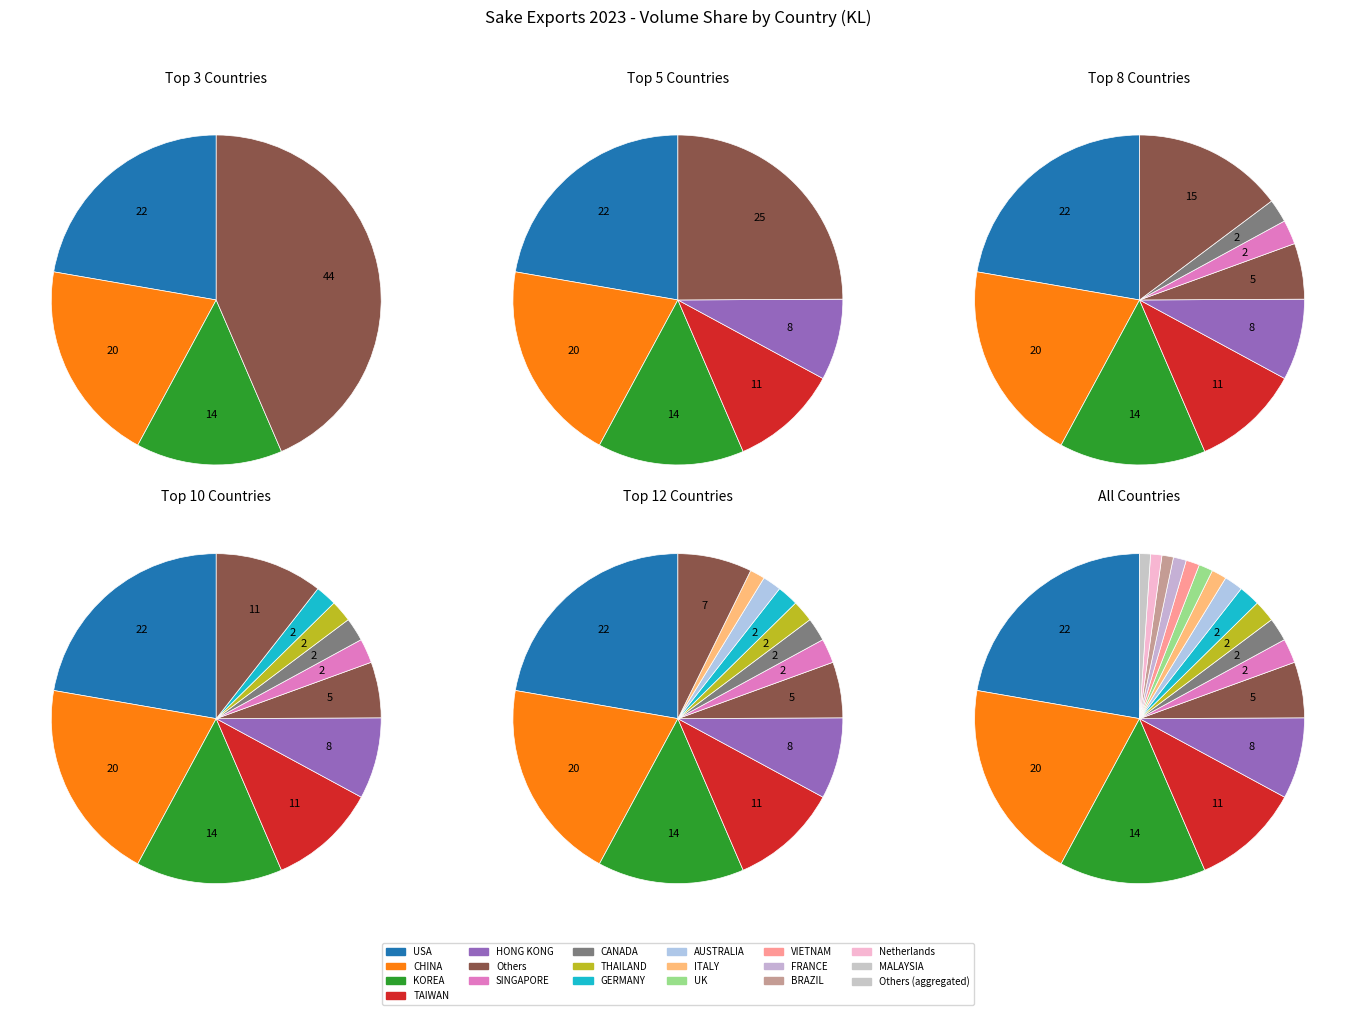

How many segments does this pie chart have?

18